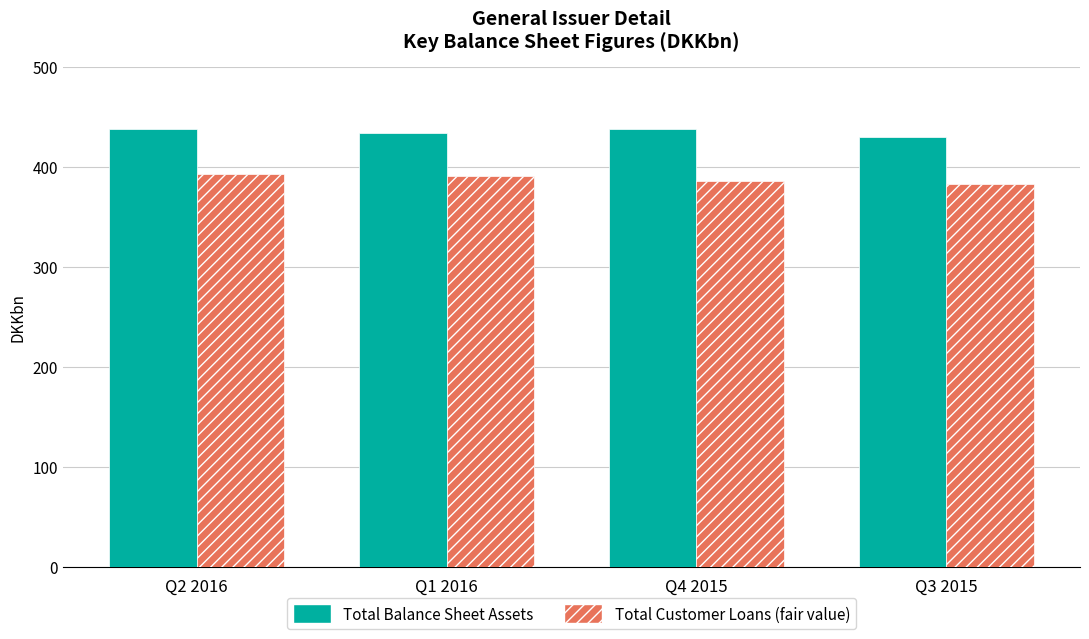

What is the smallest value displayed?

383.0